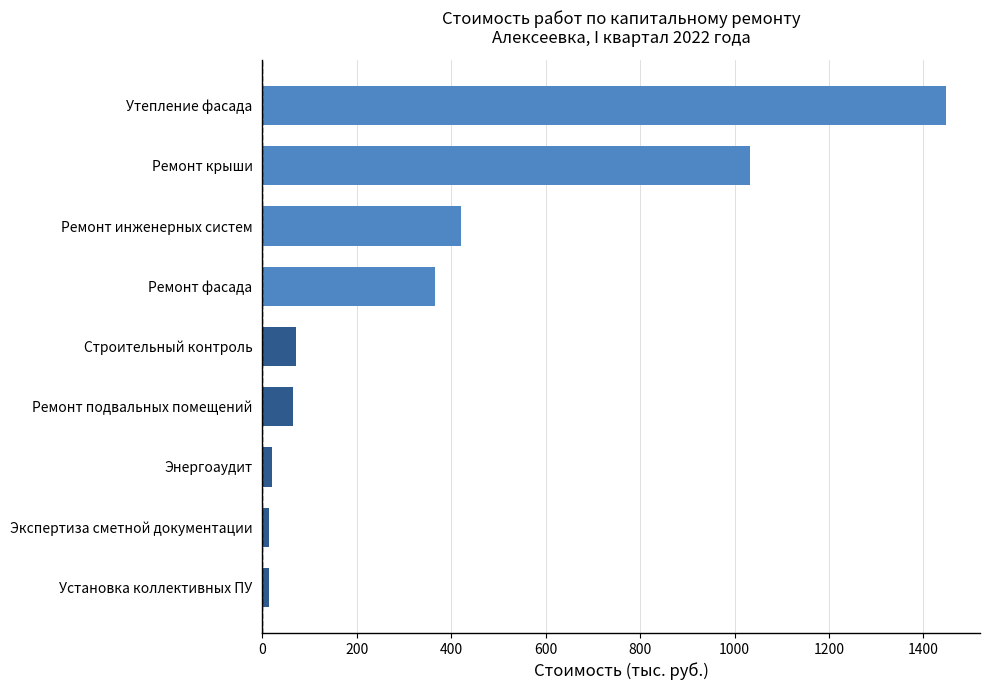

At which category does the chart reach its peak across all series?

Утепление фасада